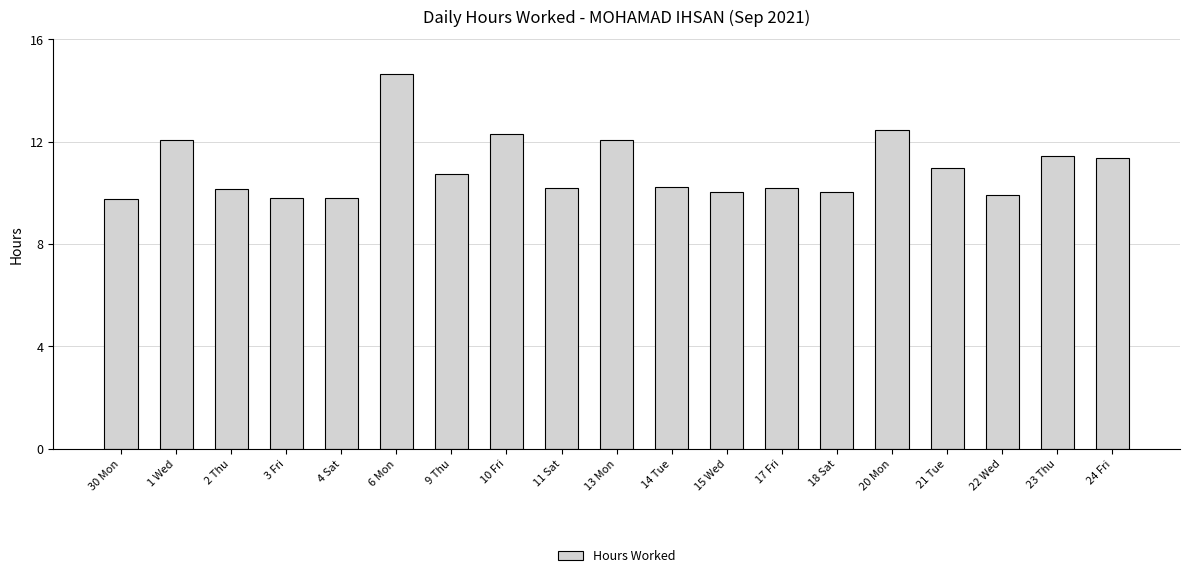

What position from the left is 22 Wed?

17